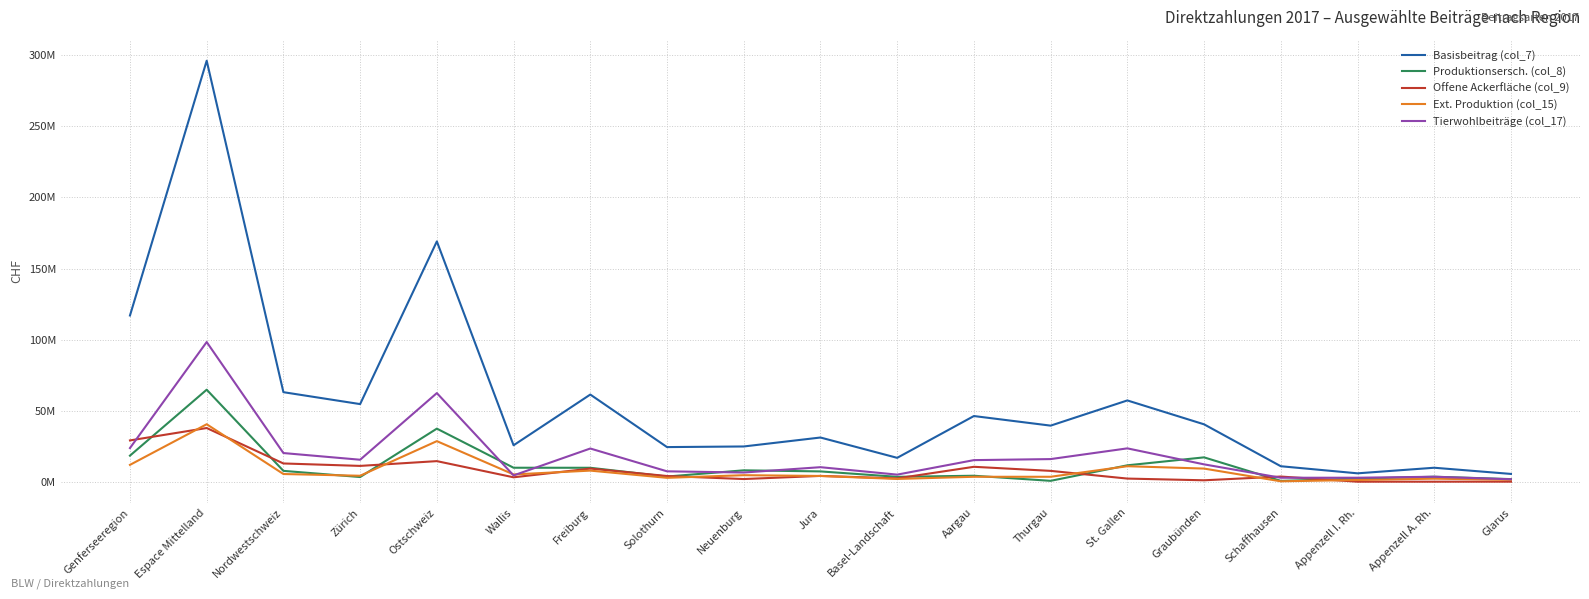

The value of Tierwohlbeiträge (col_17) at Freiburg is 13108400. True or false?

False